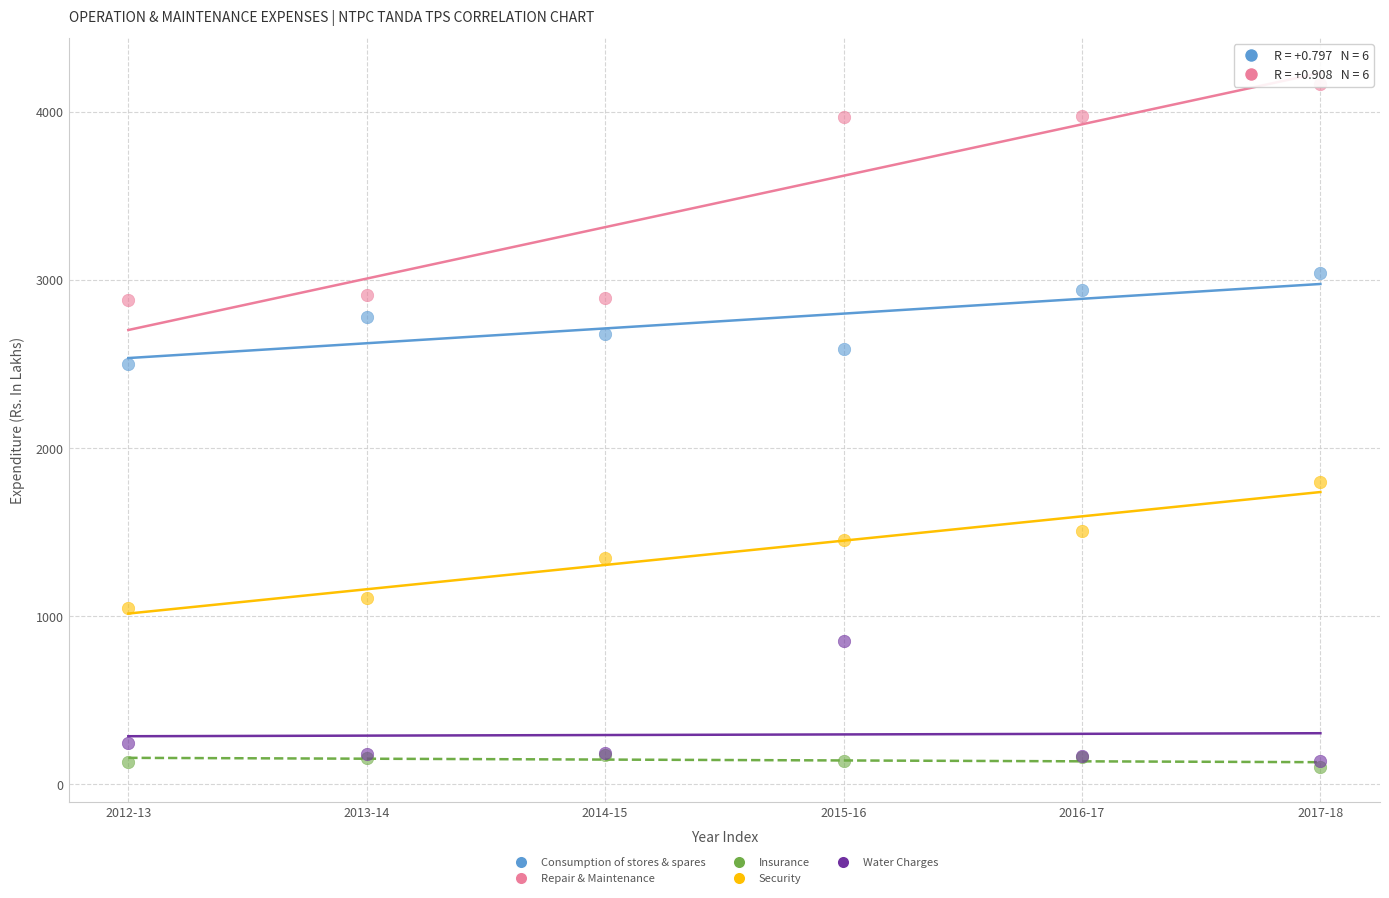

What are all the series names shown in the legend?

Consumption of stores & spares, Repair & Maintenance, Insurance, Security, Water Charges